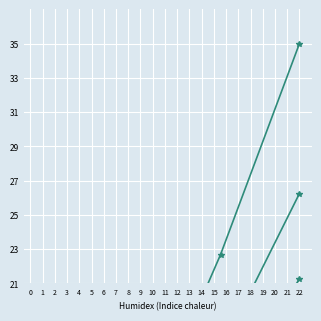

What is the value of the id_scaled point at the 2nd from the left?

17.0